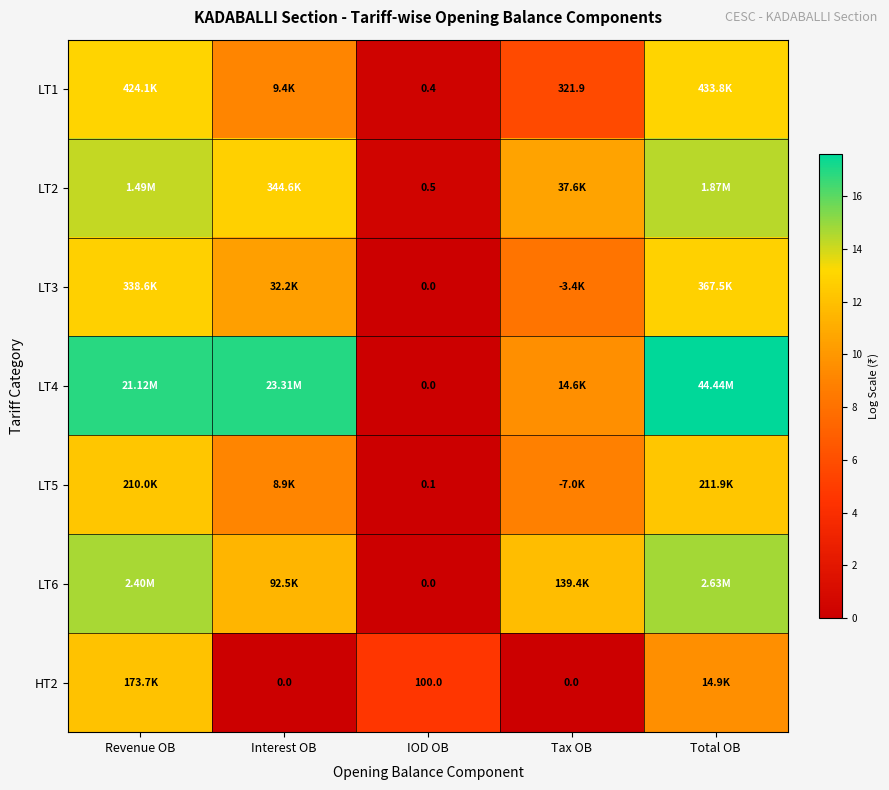

Between IOD OB and Revenue OB, which is larger?

Revenue OB